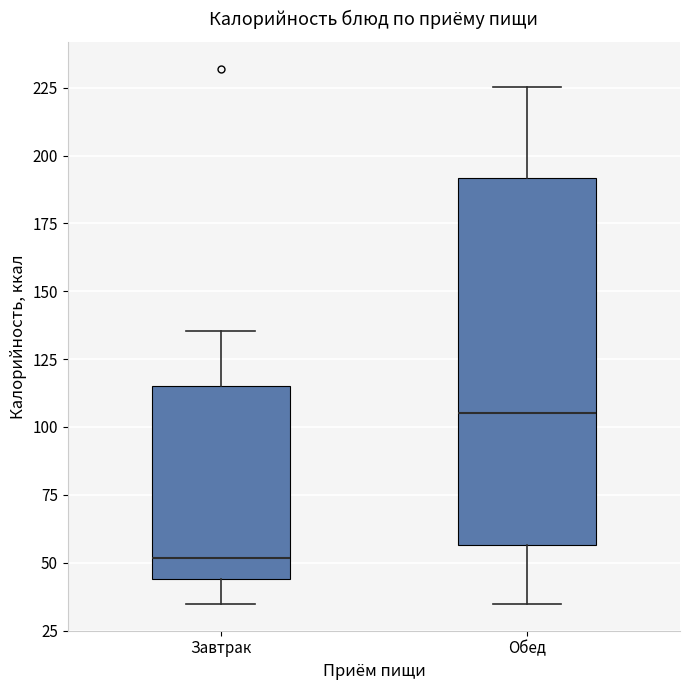

Comparing the boxes themselves (not the whiskers), which one is the tallest?

Обед